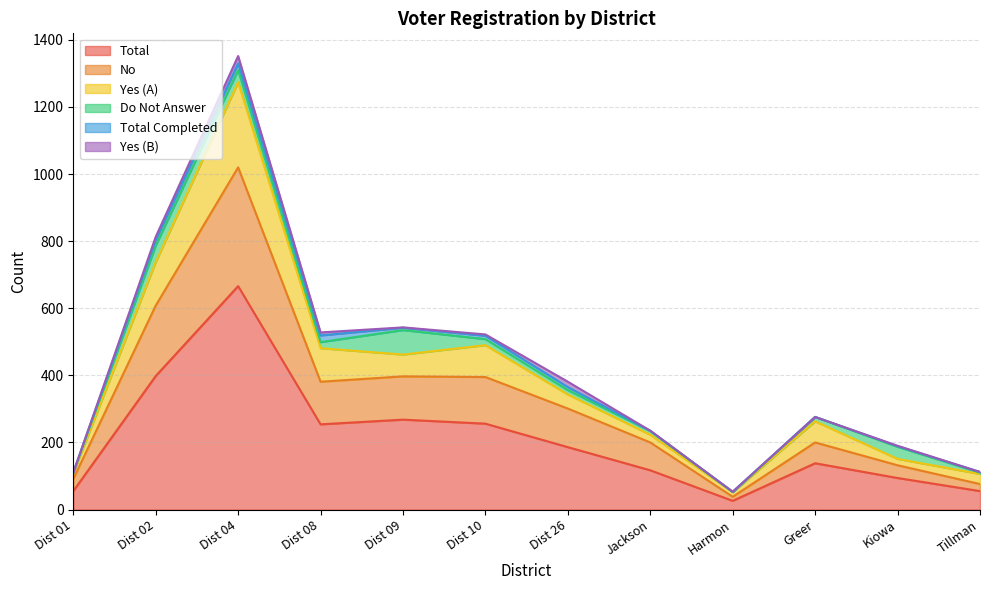

True or false: Total and Yes (A) intersect in this chart.

False